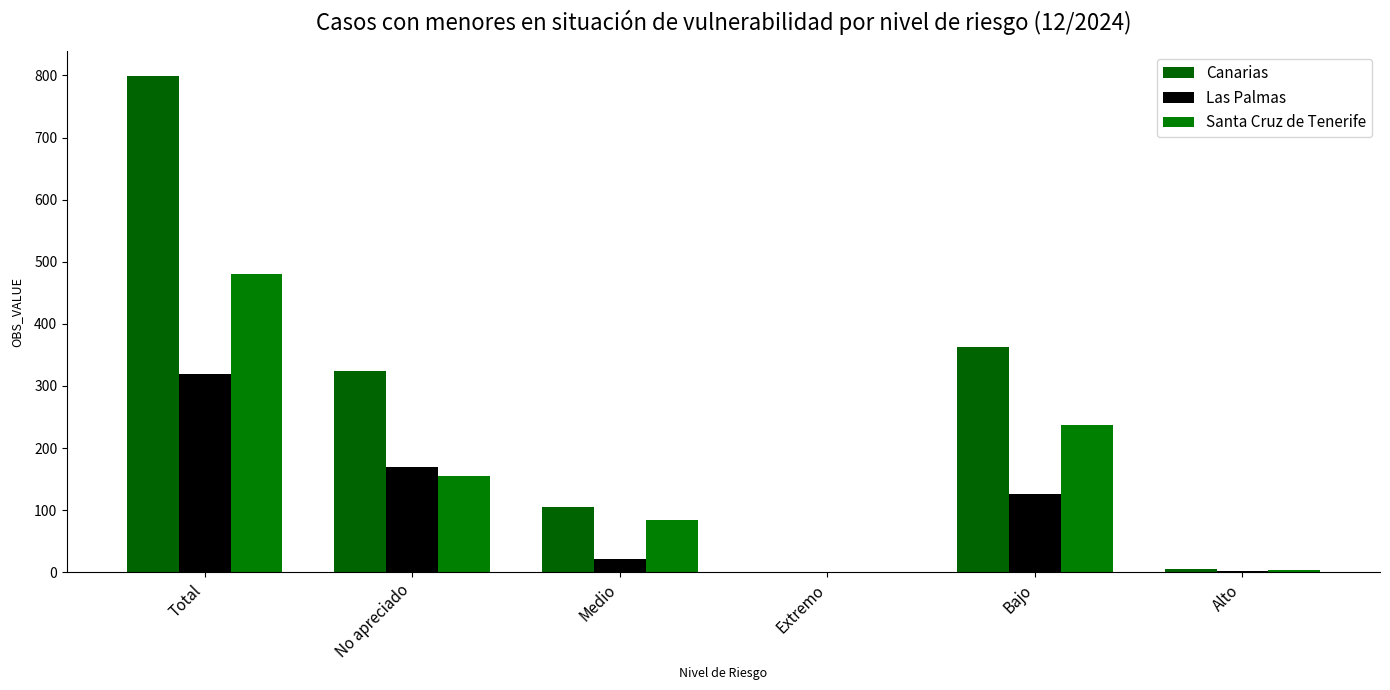

What are all the series names shown in the legend?

Canarias, Las Palmas, Santa Cruz de Tenerife